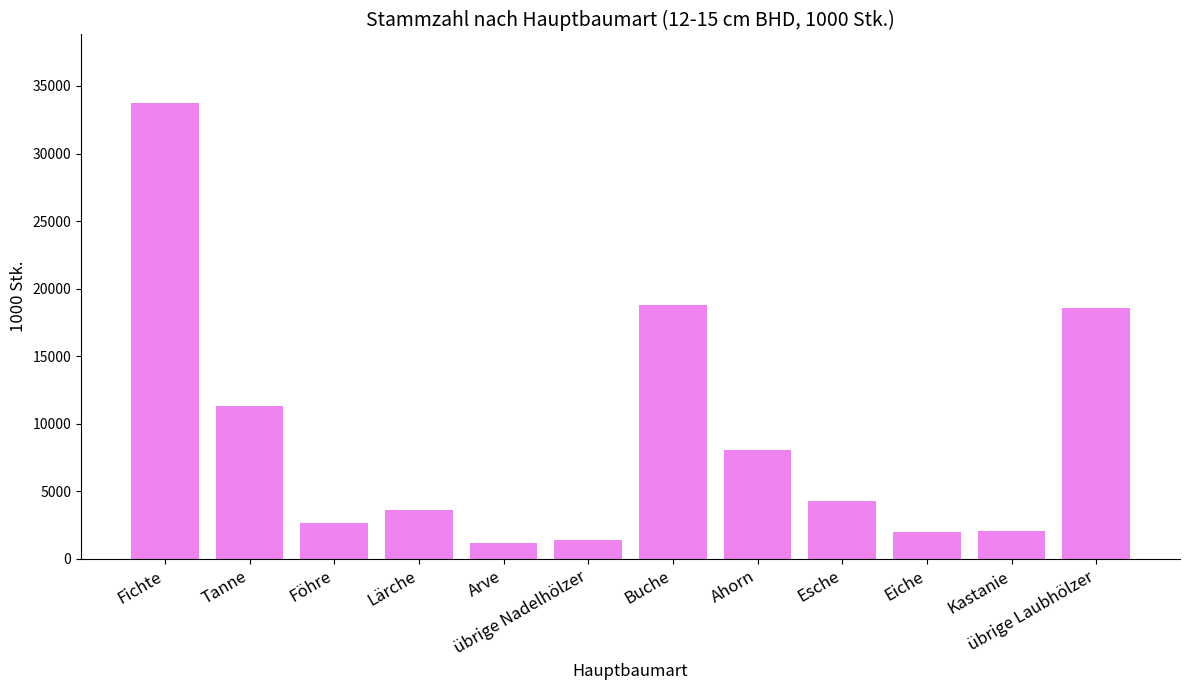

How many series are shown in this chart?

1